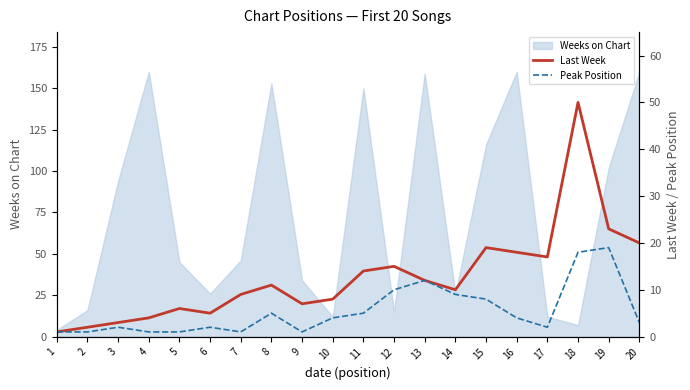

The value of Weeks on Chart at 4 is 219. True or false?

False